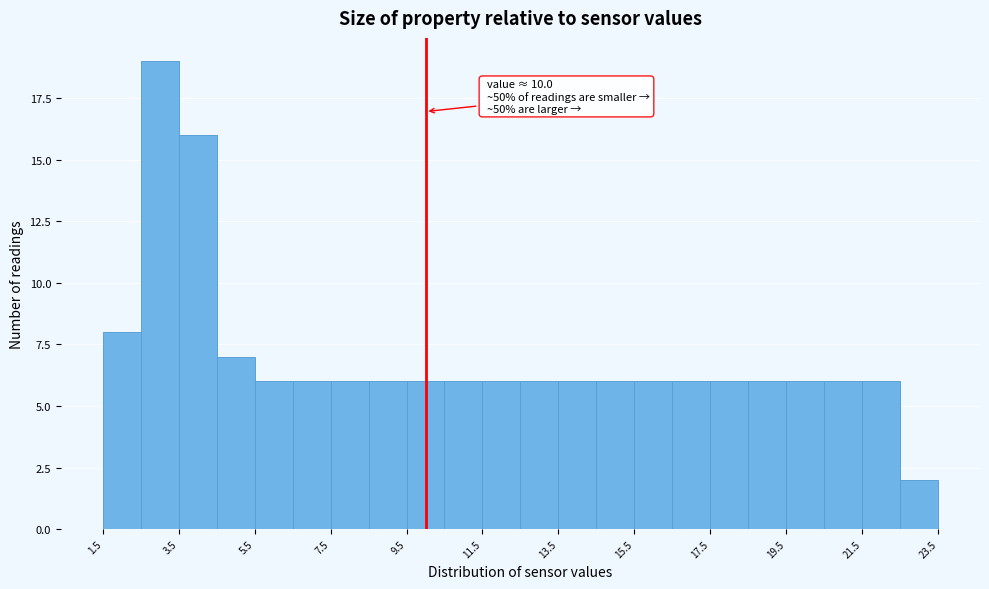

Which range on the x-axis has the tallest bar?

2.5 to 3.5